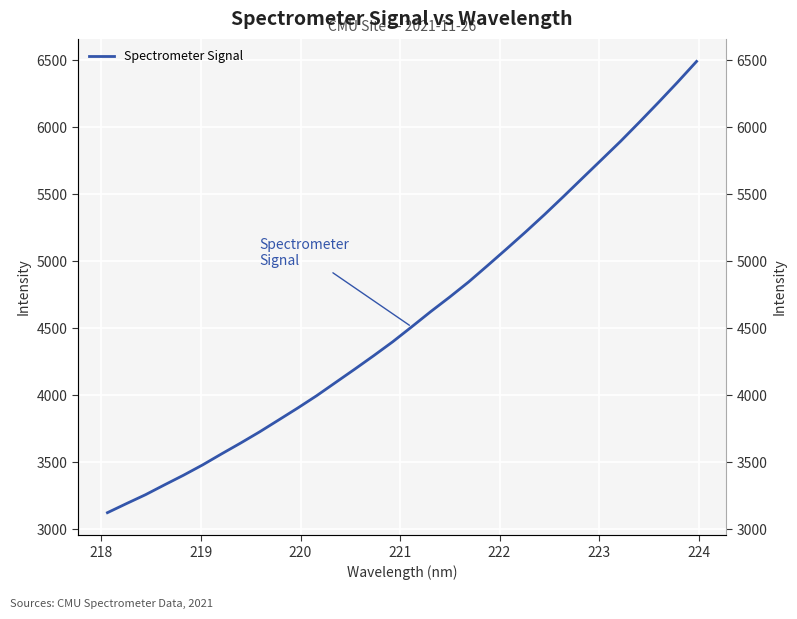

What is the difference between the second highest and second lowest values?

3142.2